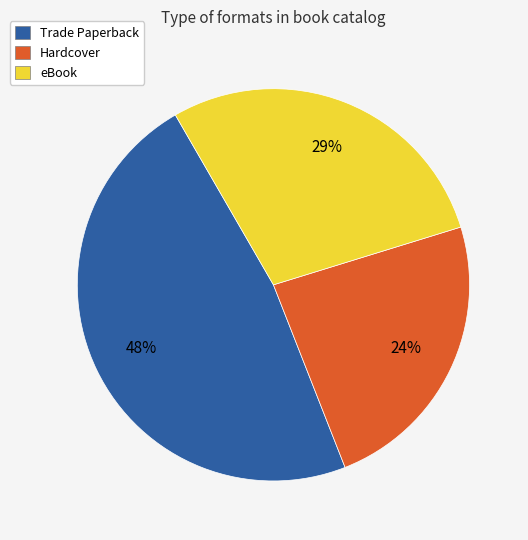

What is the largest slice in the pie chart?

Trade Paperback